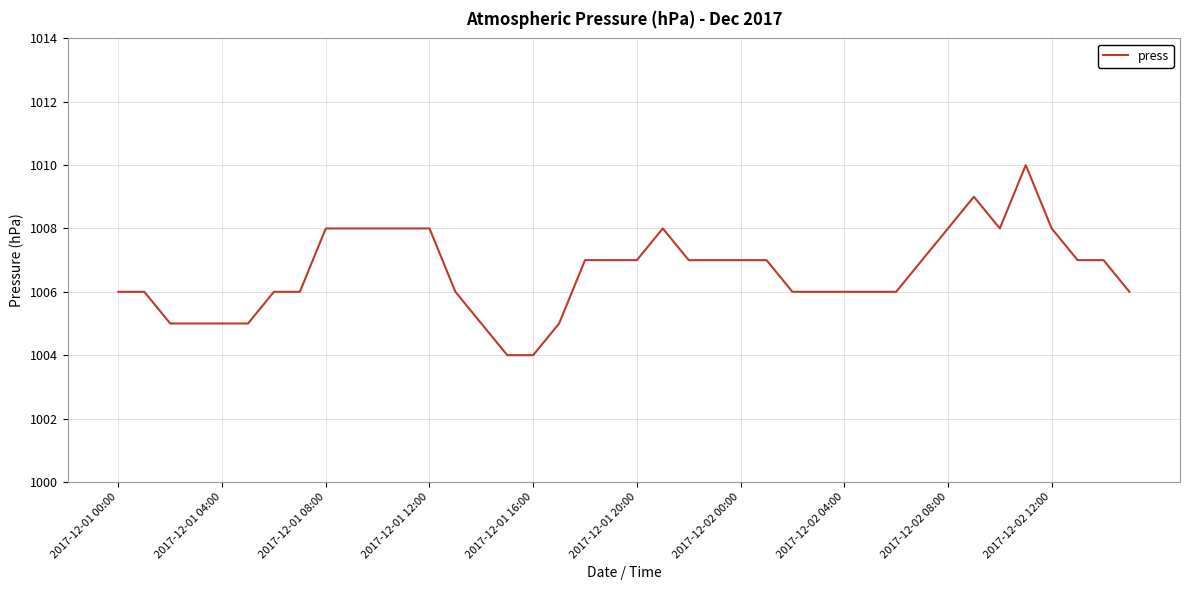

What is the minimum value shown in the chart?

1004